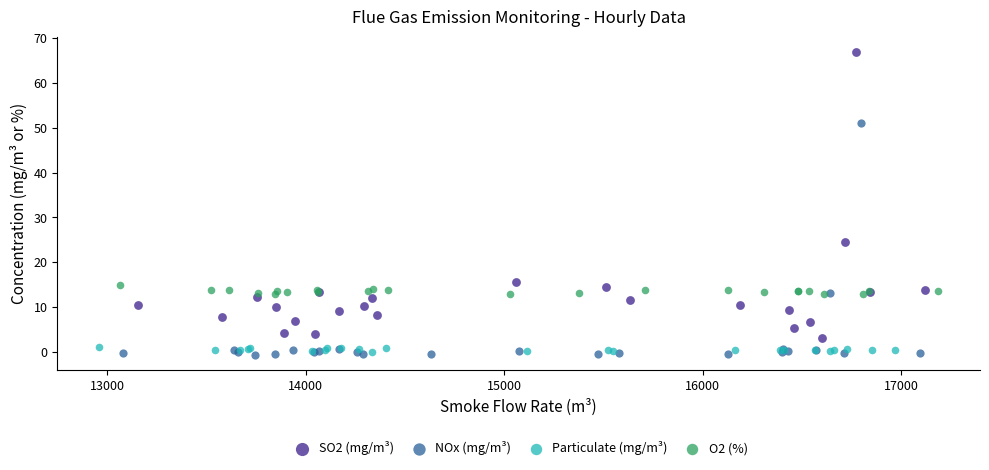

Which series reaches the minimum Y coordinate?

NOx (mg/m³)